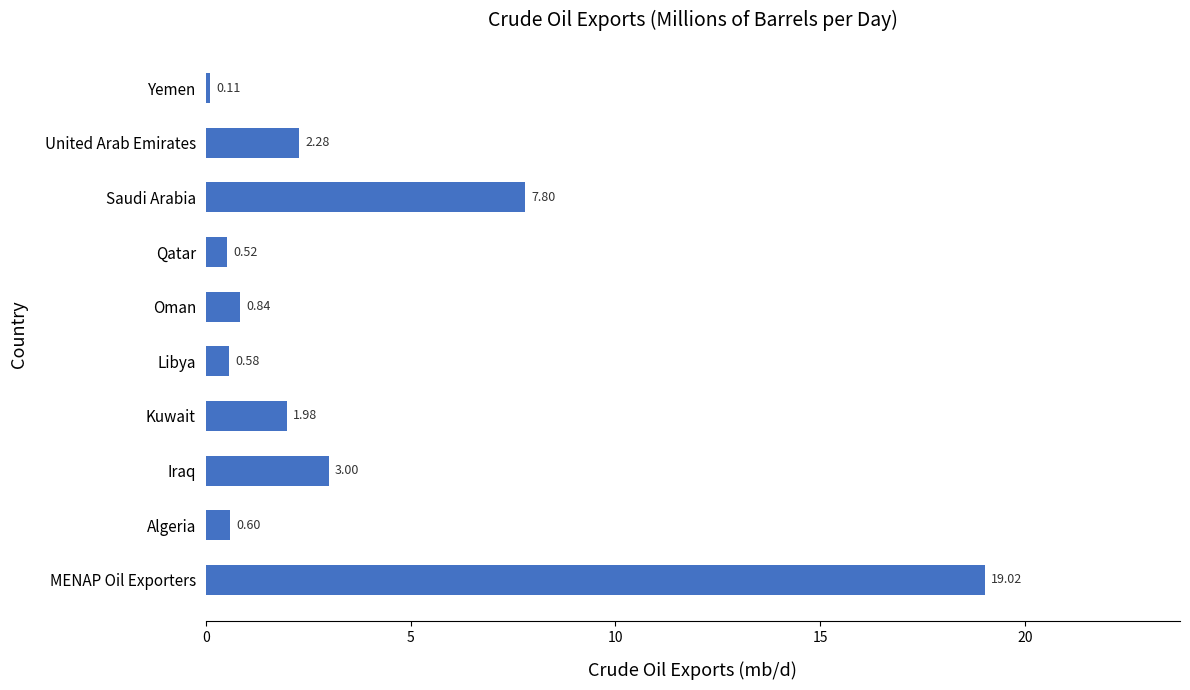

At which category does the chart reach its minimum across all series?

Yemen